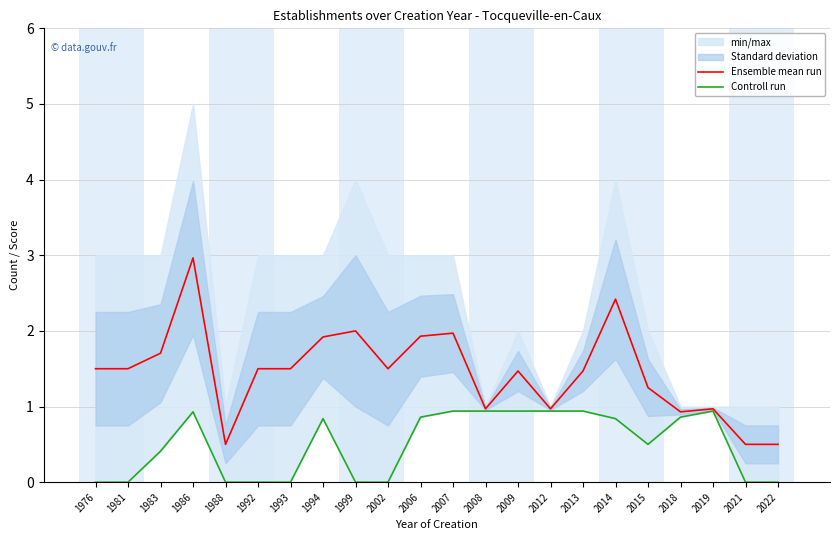

What is the total value across all series at 1986?

3.9